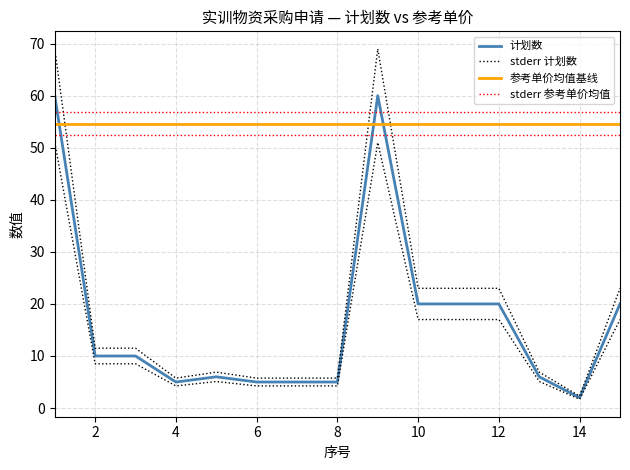

Which category has the lowest value across all series?

14